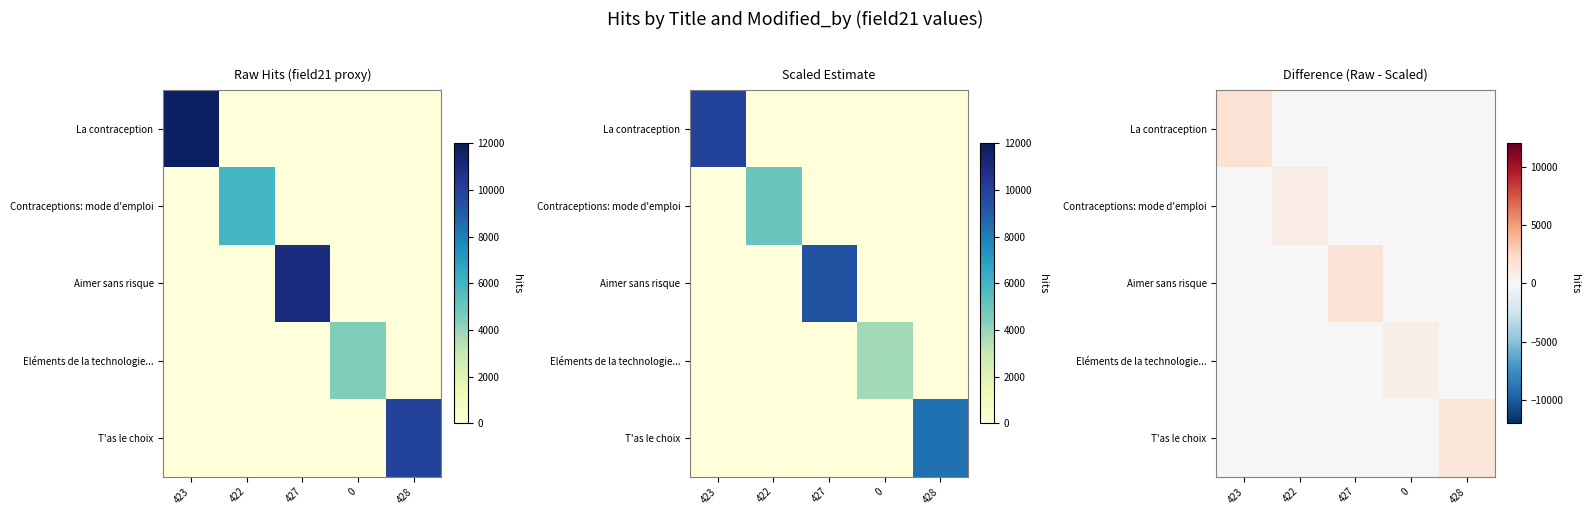

What is the difference between the maximum and minimum values in the Aimer sans risque series?

1650.0